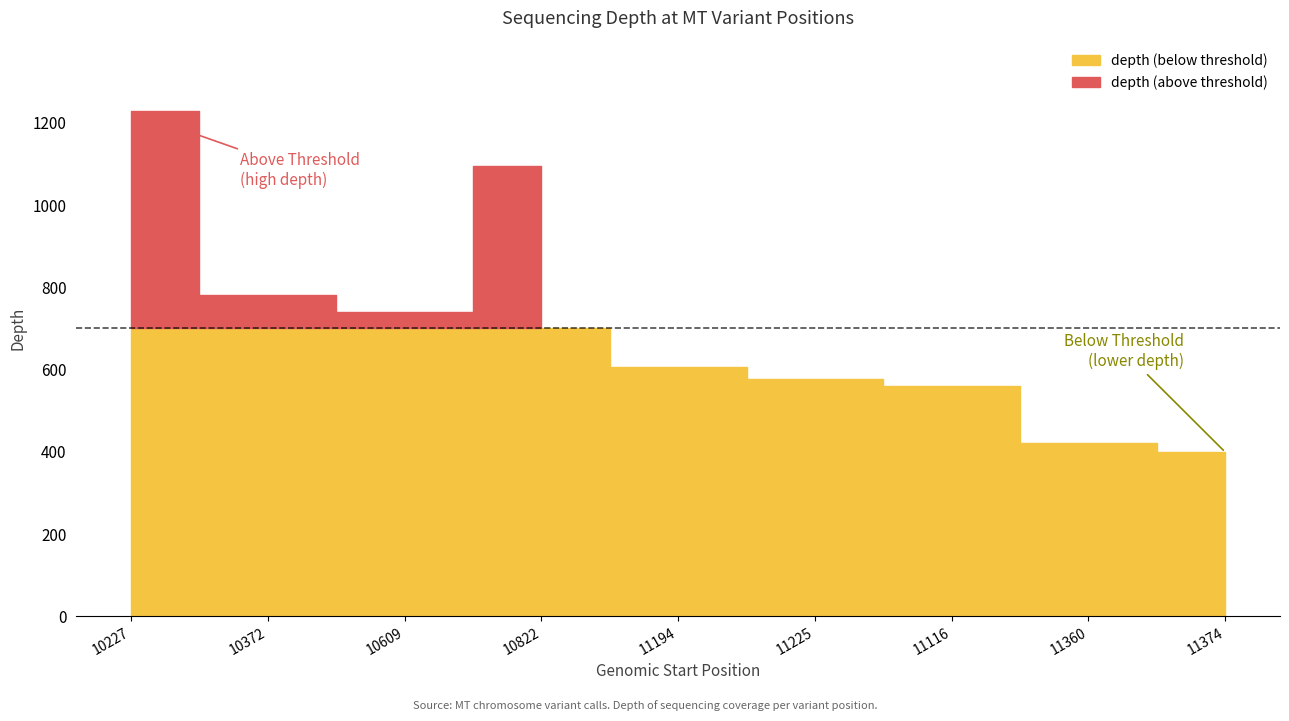

Where does the data first go above 607?

10227